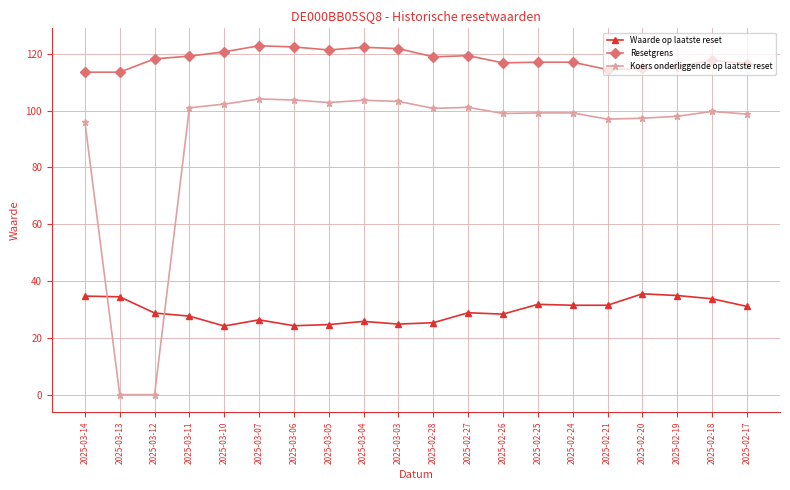

List the series in order of their peak value, highest first.

Resetgrens, Koers onderliggende op laatste reset, Waarde op laatste reset